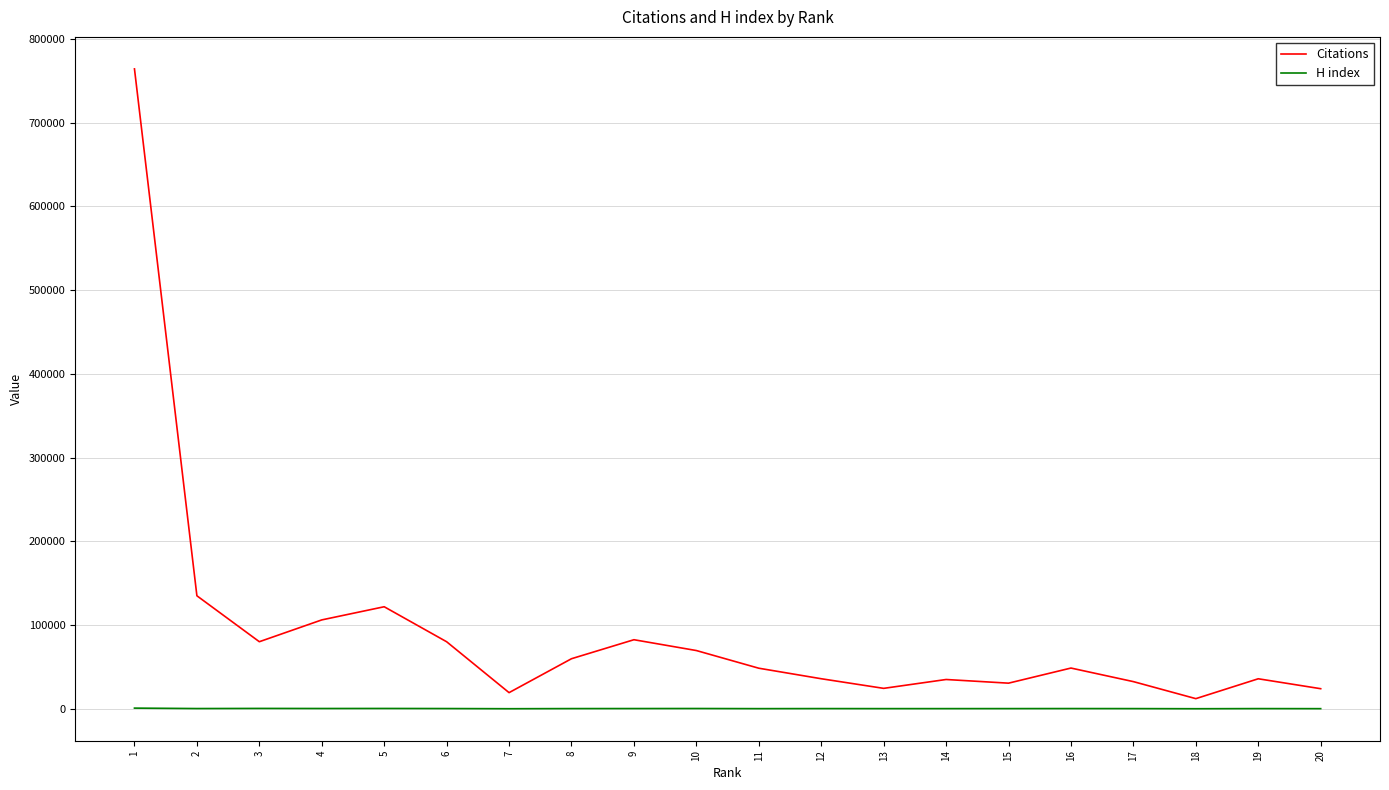

The value of Citations at 1 is 363176. True or false?

False